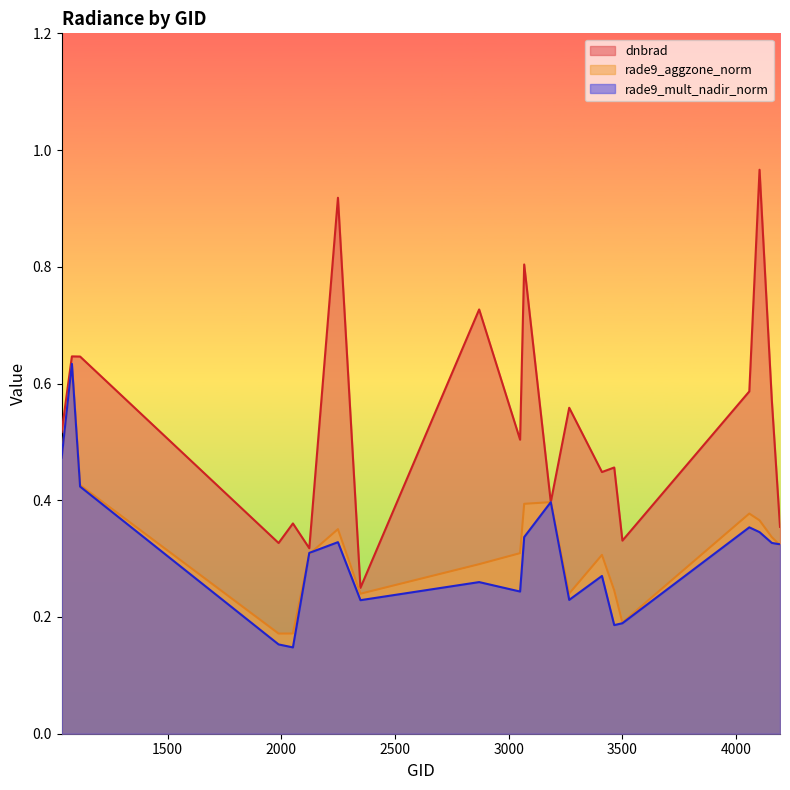

Does the chart display data point markers on the line(s)?

No